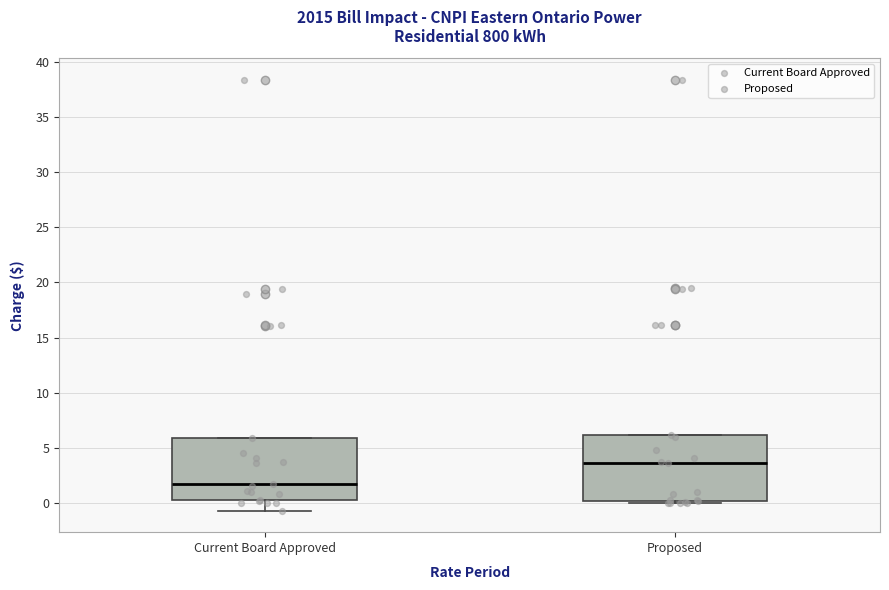

Where is the lower edge of the box for Proposed on the y-axis? The values are not printed on the chart, so give them approximately, as read against the axis.

0.0